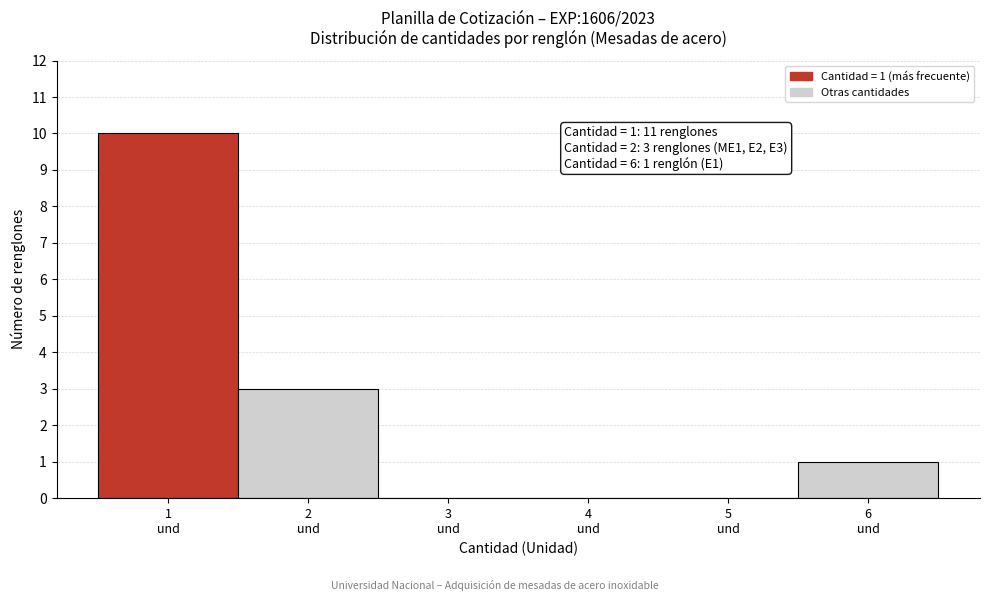

Which range on the x-axis has the tallest bar?

0.5 to 1.5